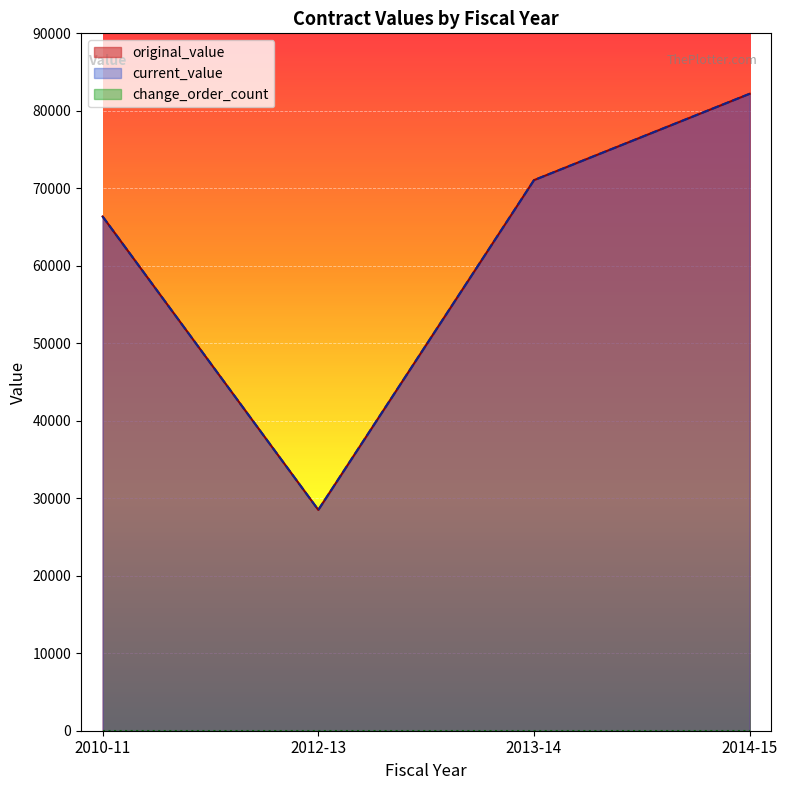

What is the difference between the second highest and minimum values in the current_value series?

42554.5